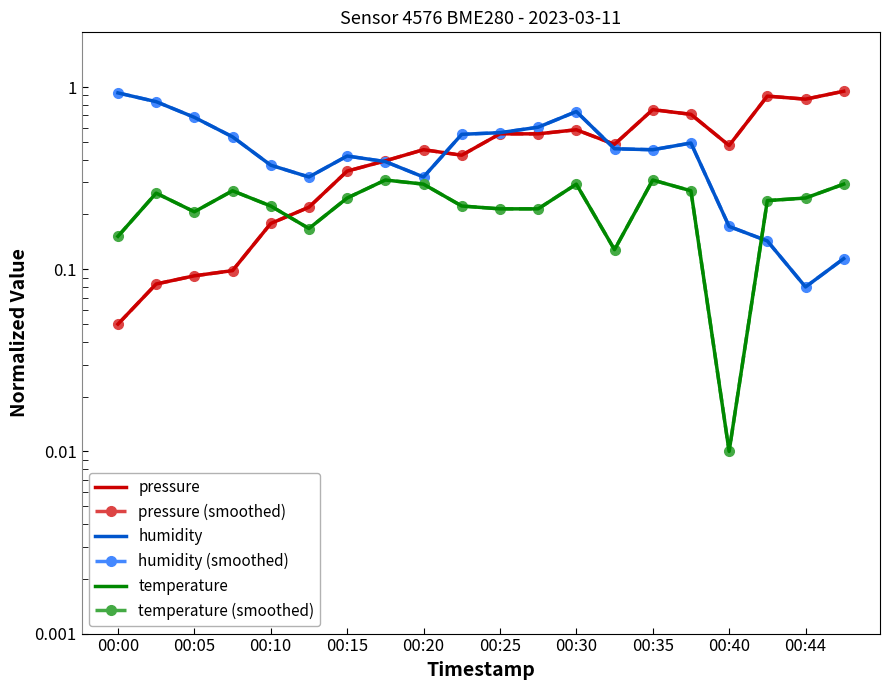

At which category does the chart reach its peak across all series?

19